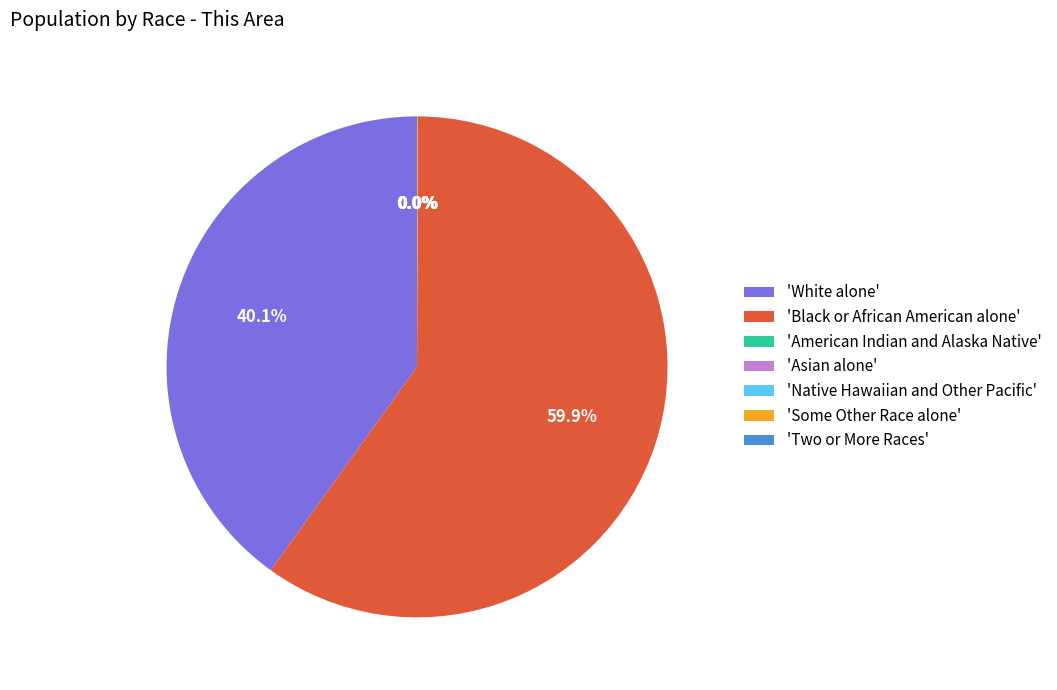

What is the majority slice?

'Black or African American alone'